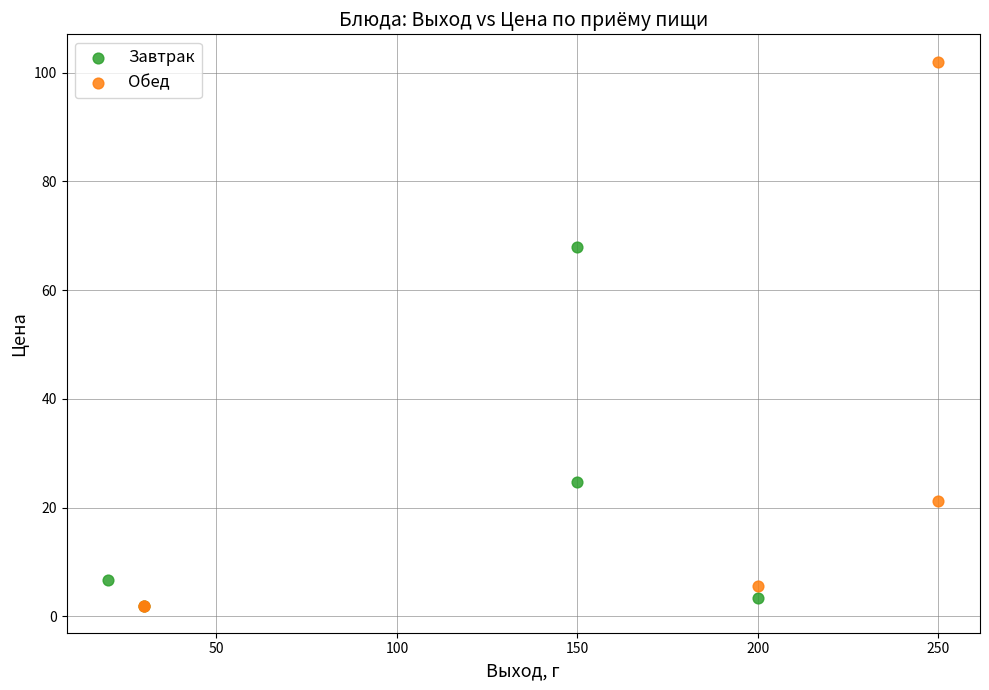

Which series contains the highest Y value?

Обед